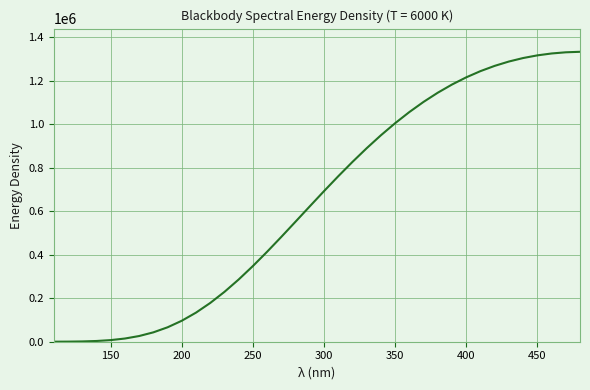

What is the maximum value shown in the chart?

1332887.7